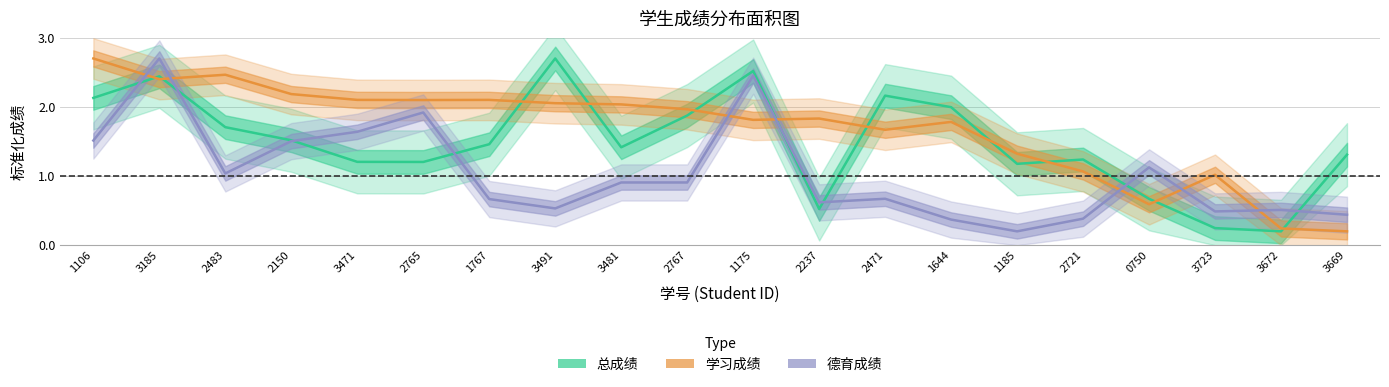

Which category has the highest value in the 总成绩 series?

3491